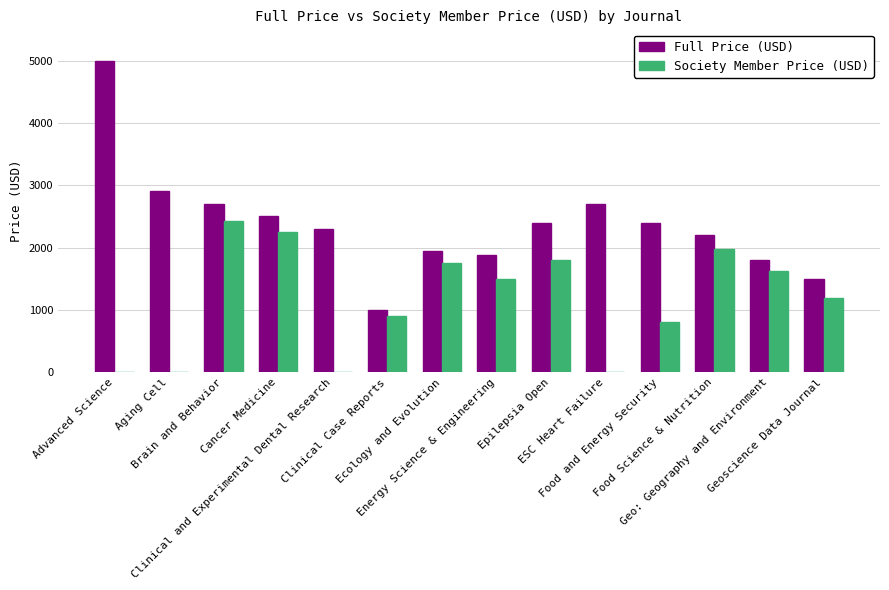

At which category is the sum across all series the highest?

Brain and Behavior